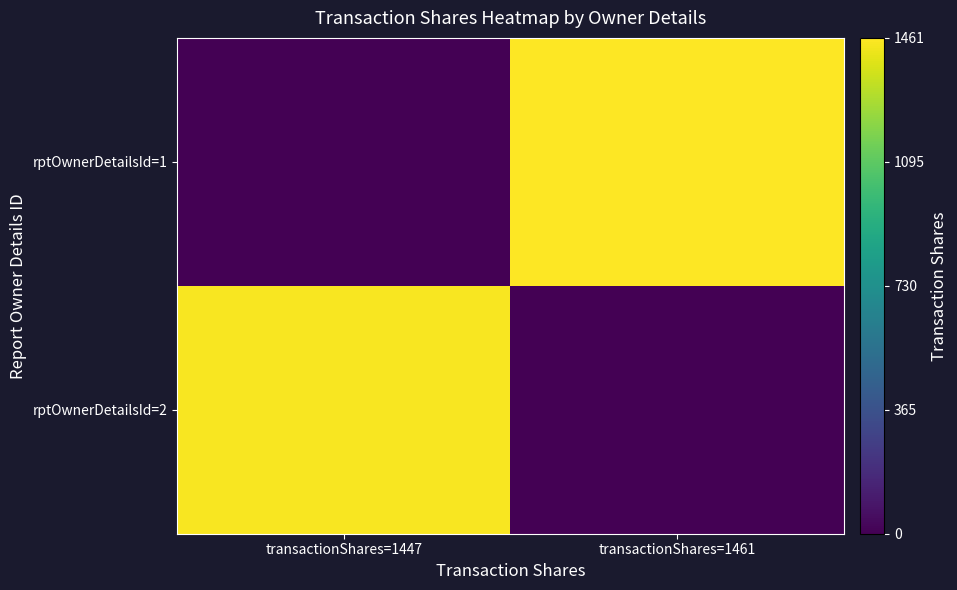

Which series has the largest range (max minus min)?

rptOwnerDetailsId=1